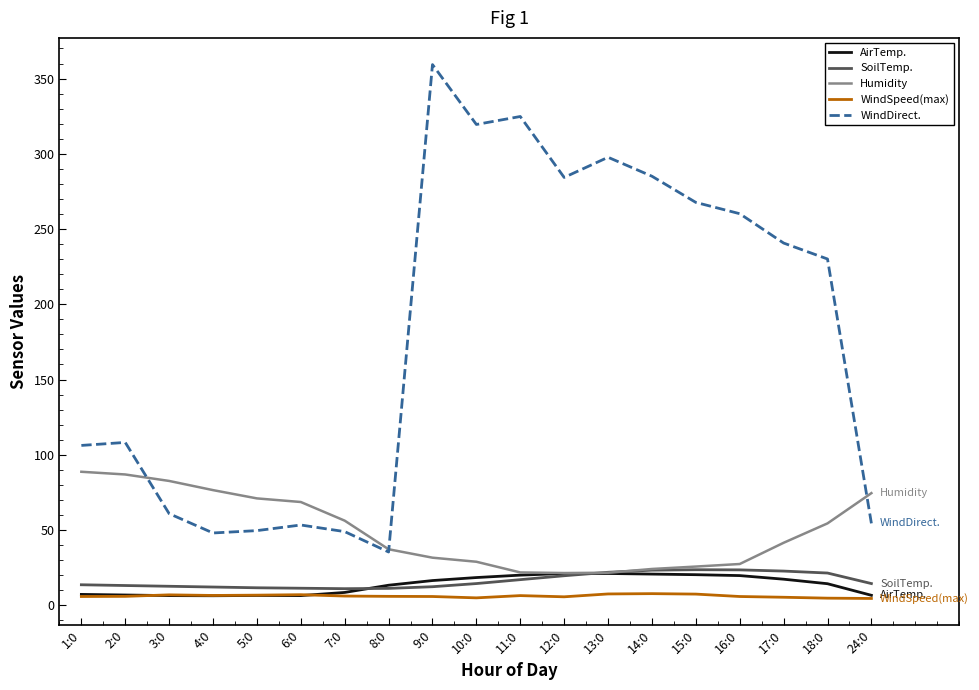

What is the approximate value of AirTemp. at 6:0?

6.4